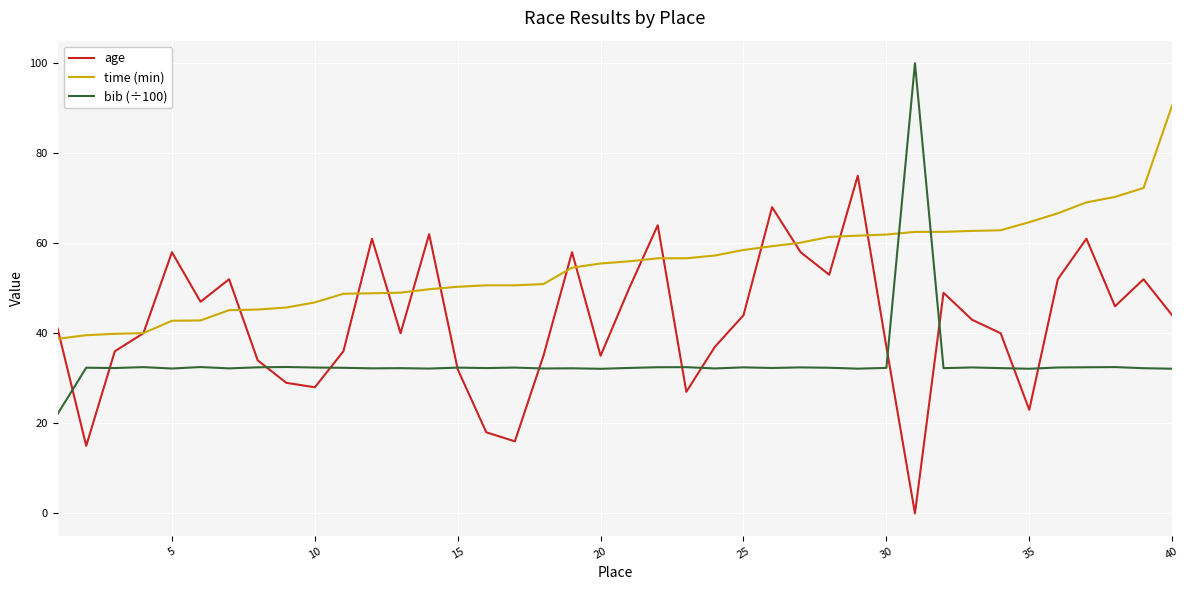

Does the chart have visible grid lines?

Yes